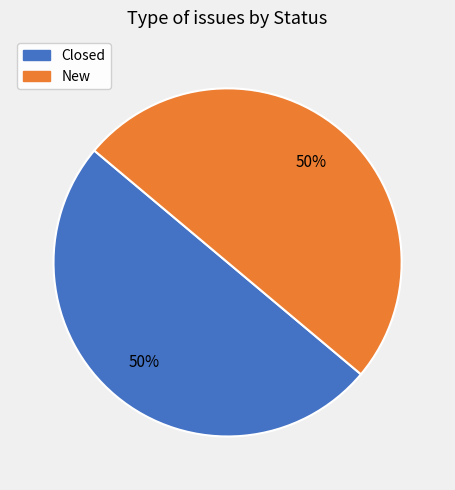

The New slice represents 50% of the pie. True or false?

True